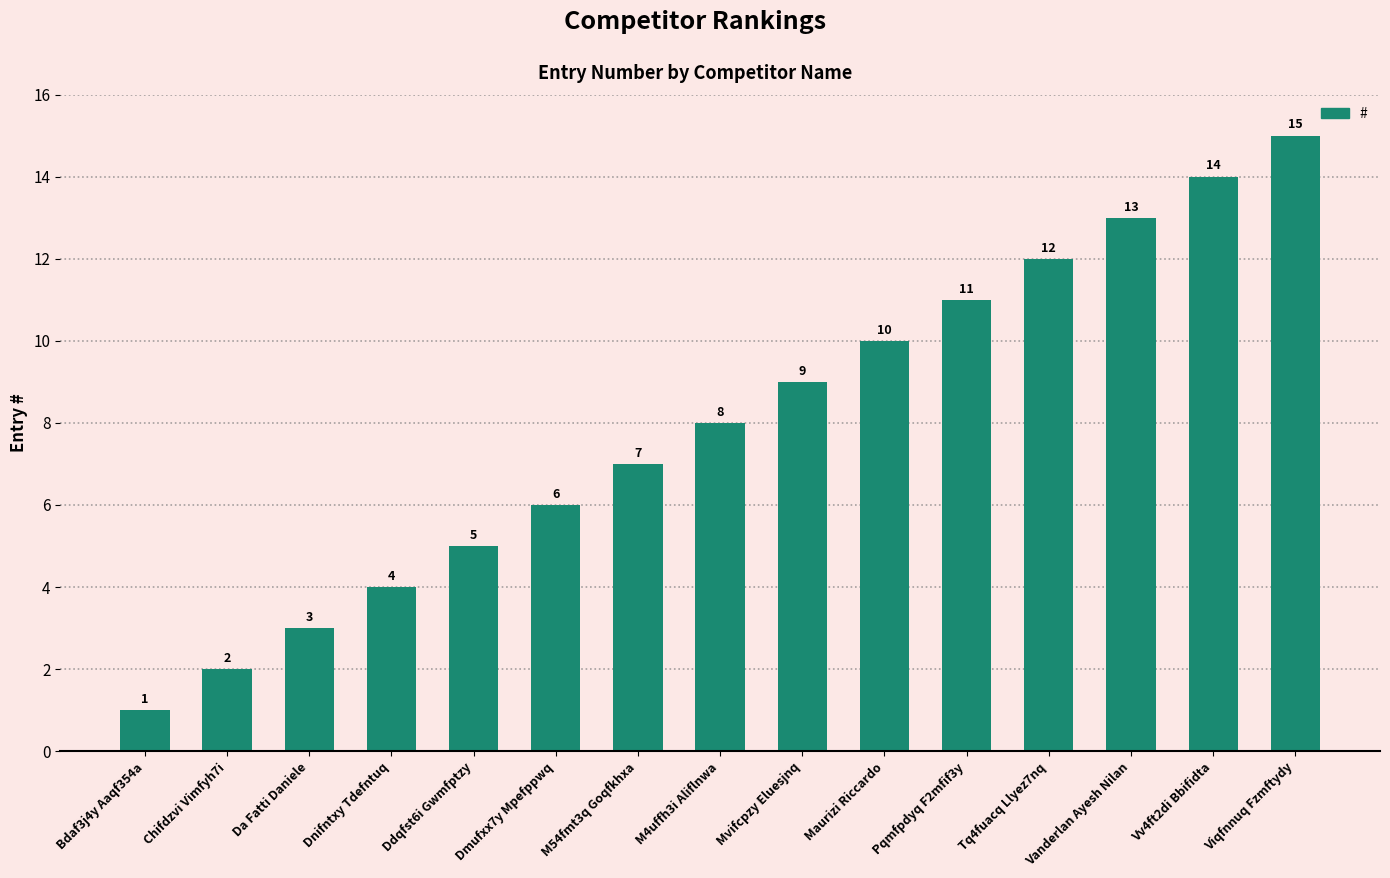

What is the minimum value shown in the chart?

1